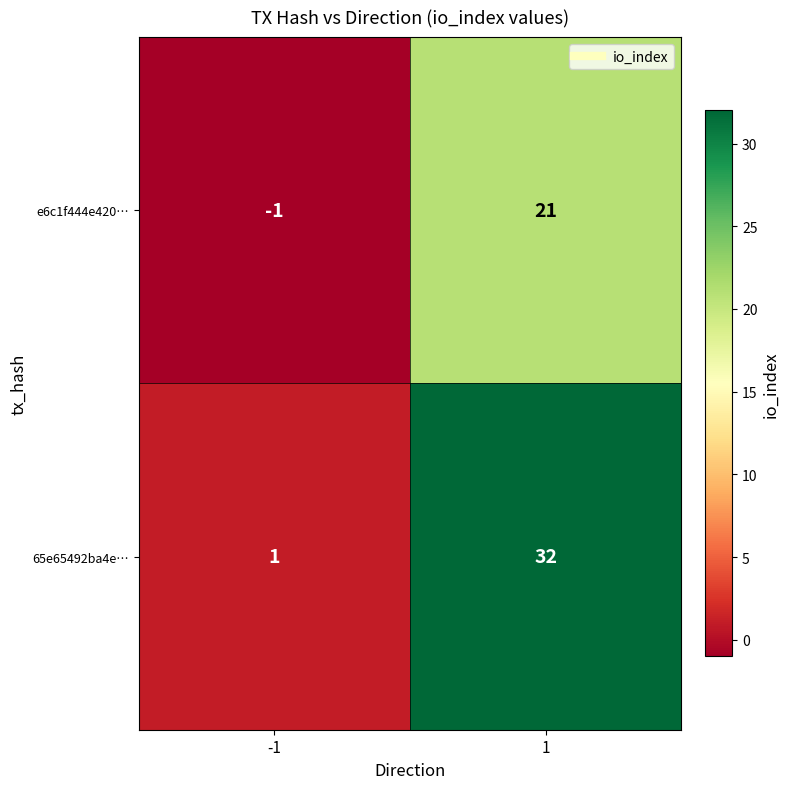

At which category is the sum across all series the highest?

1